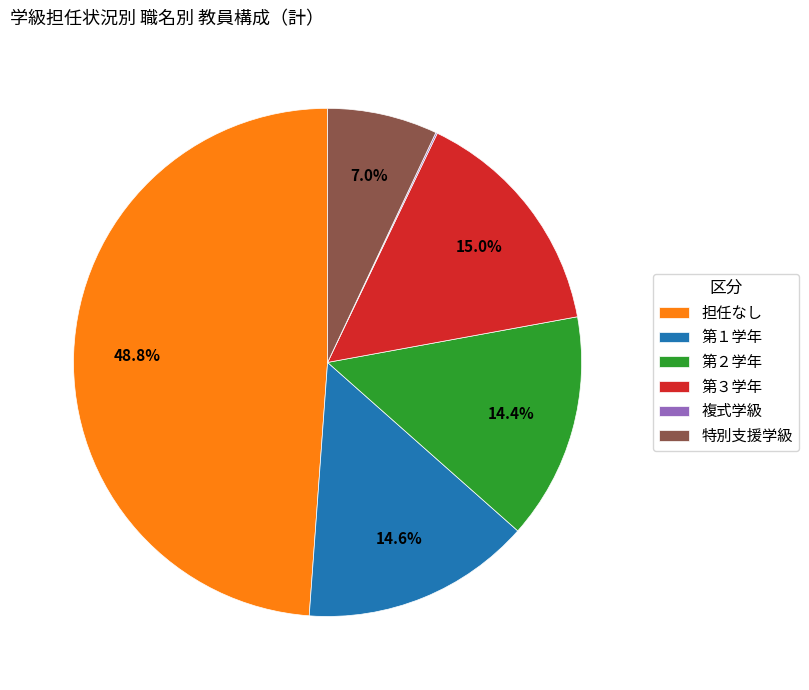

What is the ratio of the value at 第３学年 to the value at 第１学年?

1.0